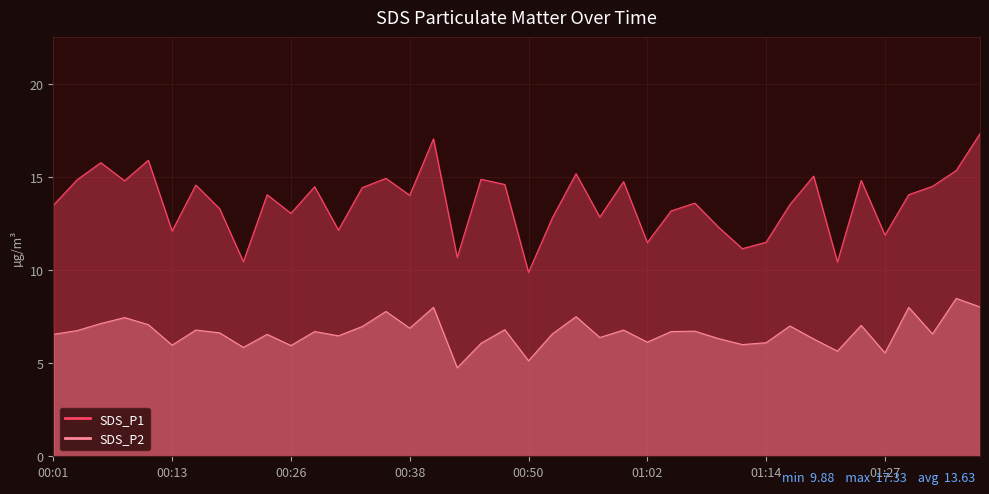

What is the label of the 23rd point from the right?

00:43